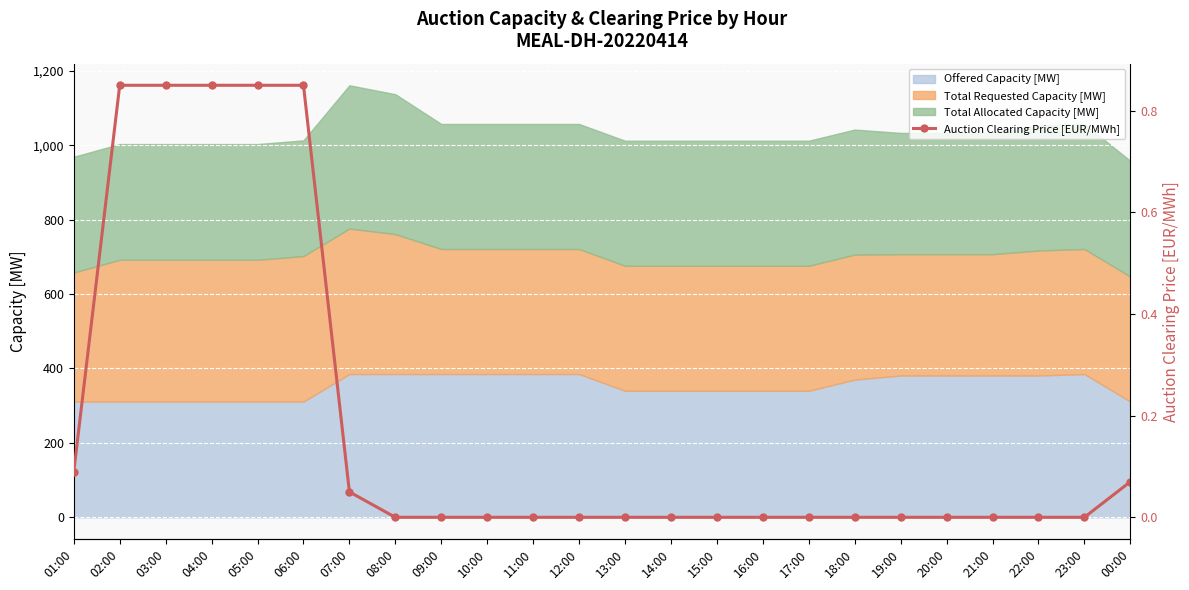

What position from the left is 23:00?

23